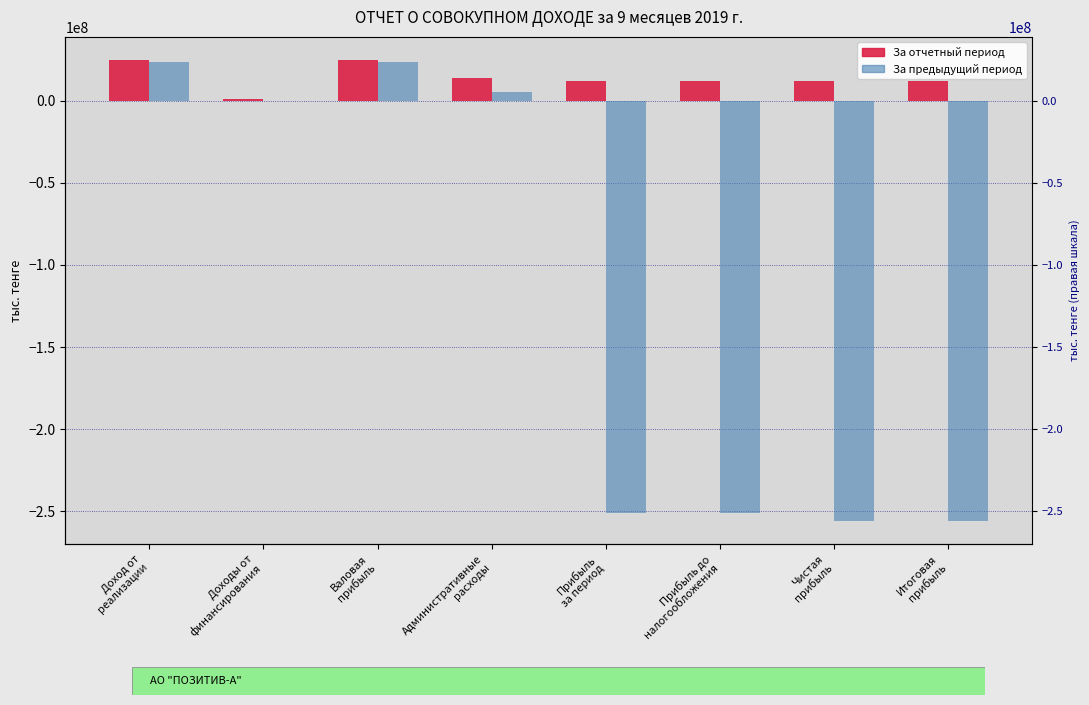

How many negative values does the За предыдущий период series have?

4